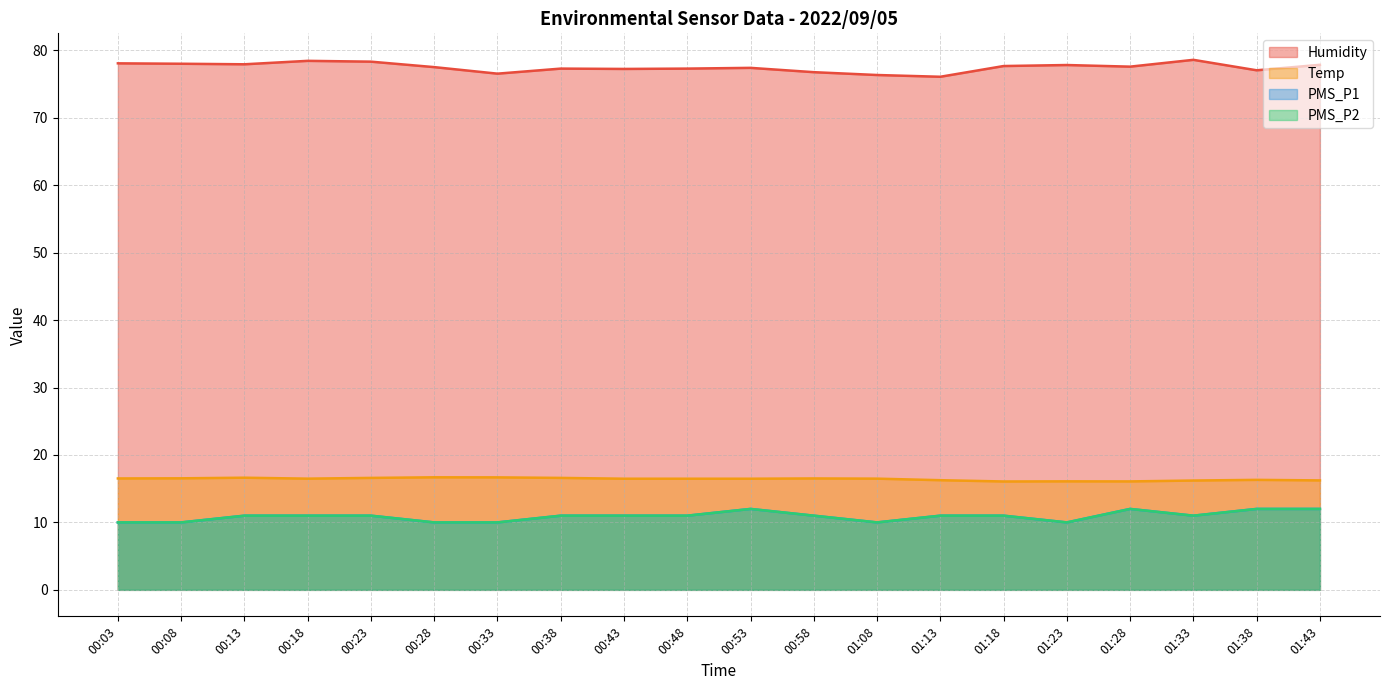

At which category does Temp reach its first local valley?

00:18